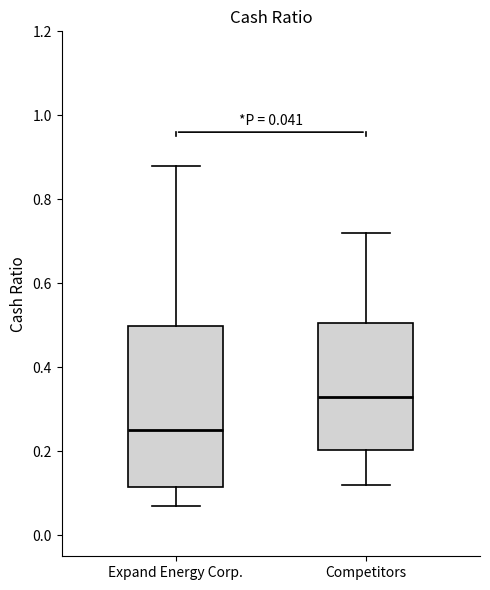

Which box is the tallest, from its lower edge to its upper edge?

Expand Energy Corp.